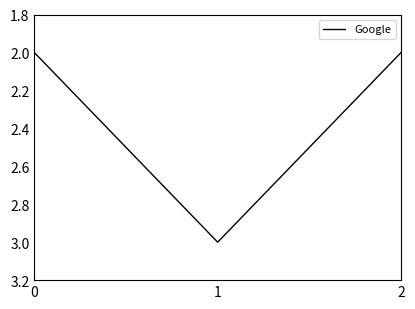

What is the change in value from 1 to 2?

-1